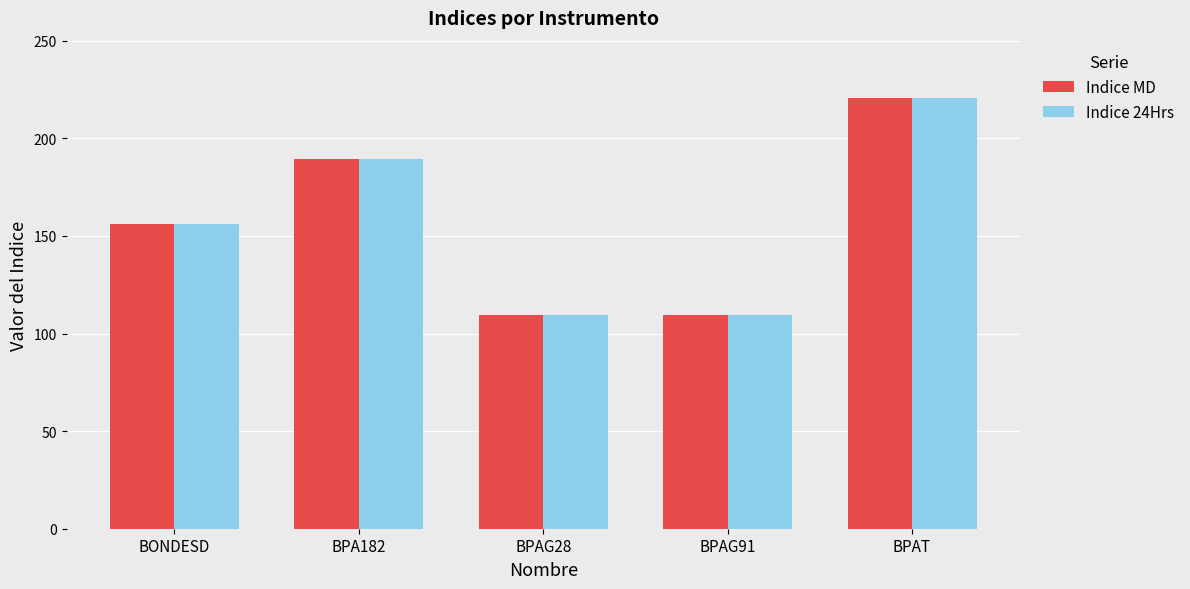

At which label is Indice MD closest to 165?

BONDESD